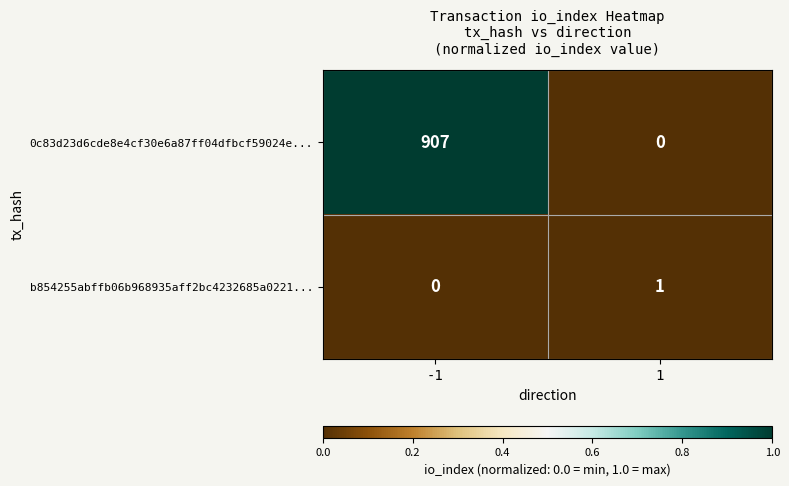

What is the maximum value shown in the chart?

907